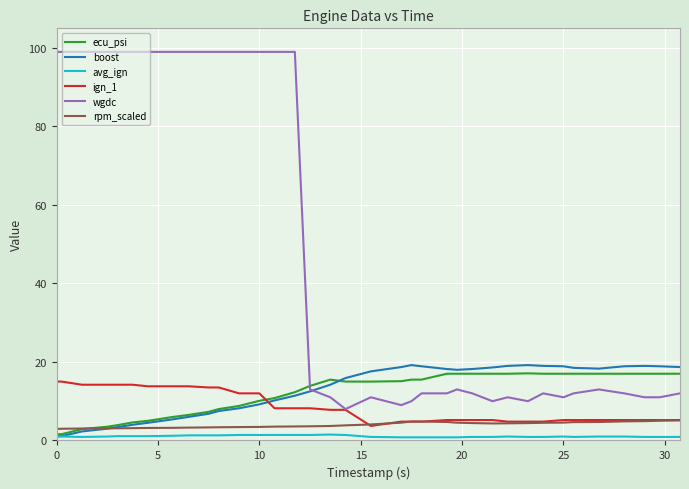

What is the greatest value displayed?

99.0